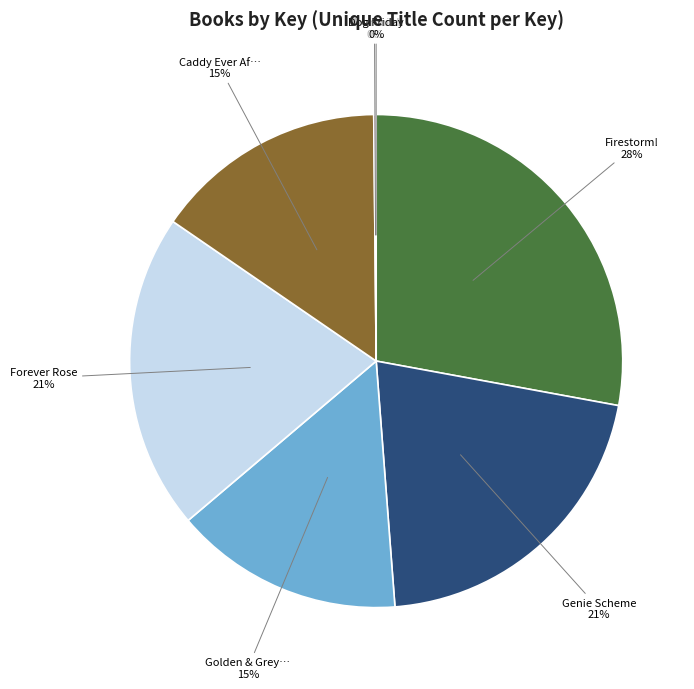

Is there a majority slice in this chart?

No